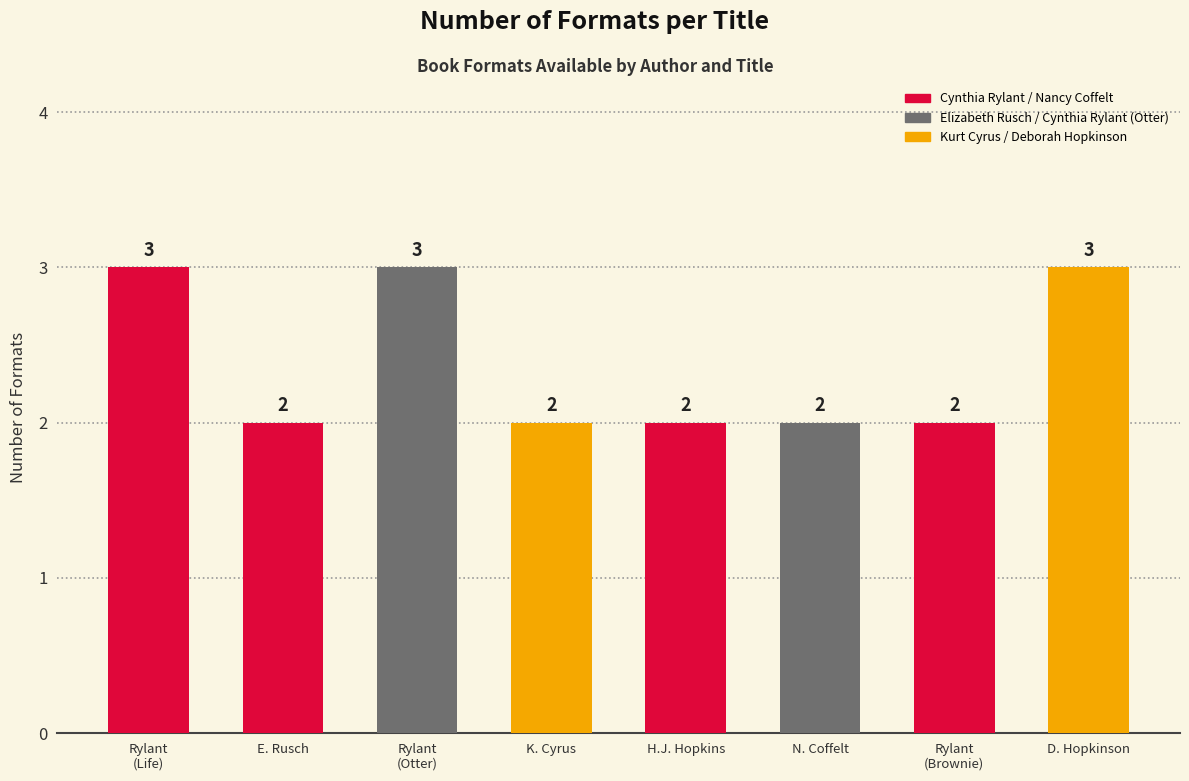

What is the value of the 8th bar from the left?

3